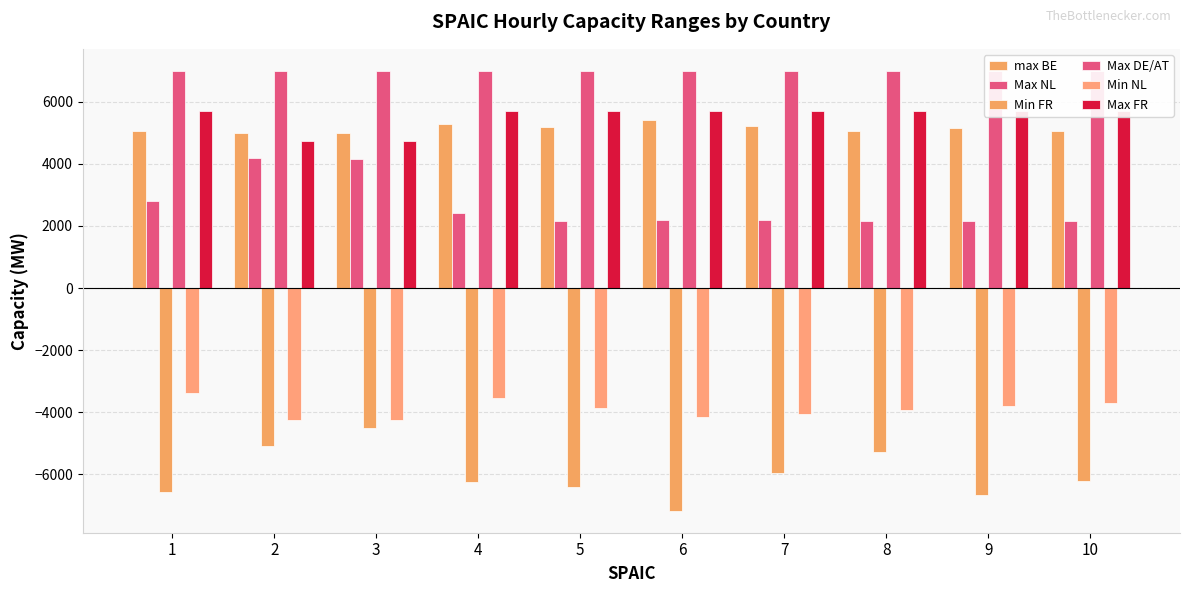

Where is Min NL nearest to the value -3818?

9